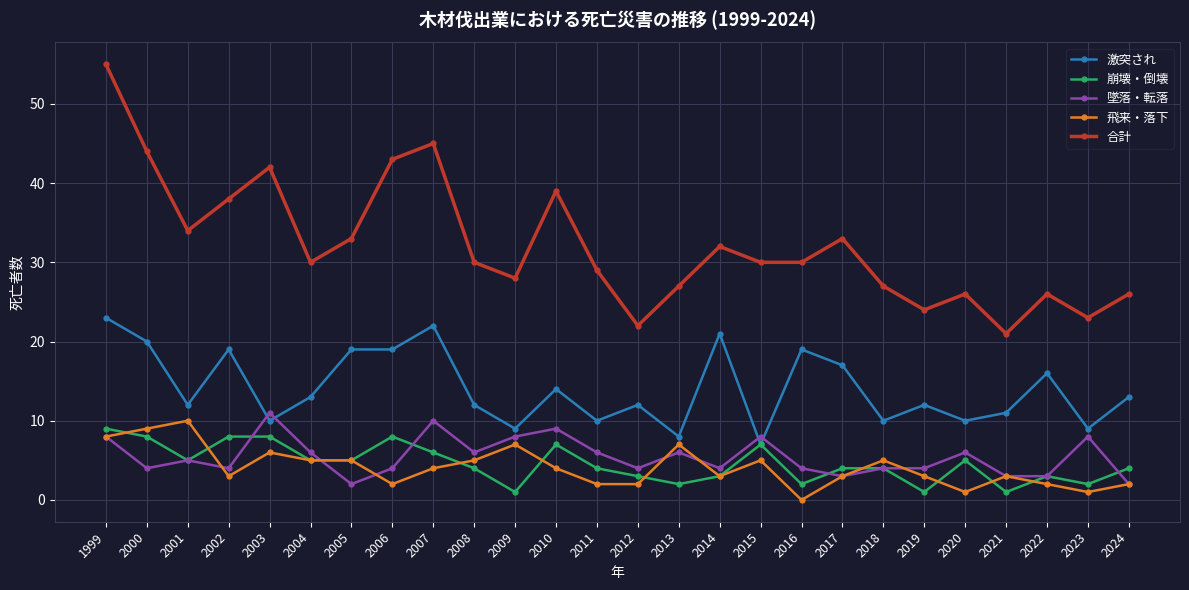

True or false: 激突され and 合計 cross at least once.

False